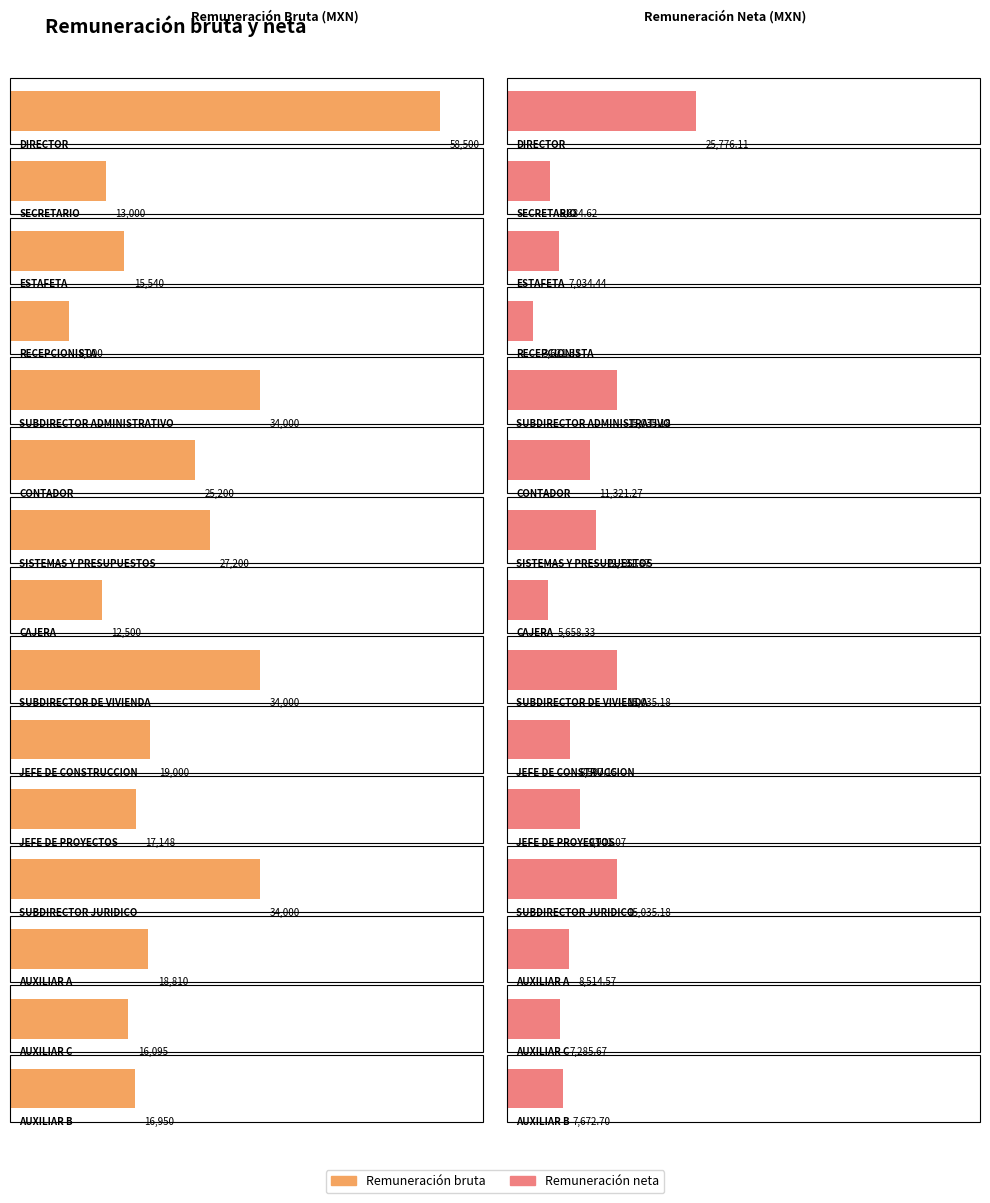

Which category has the highest value across all series?

DIRECTOR